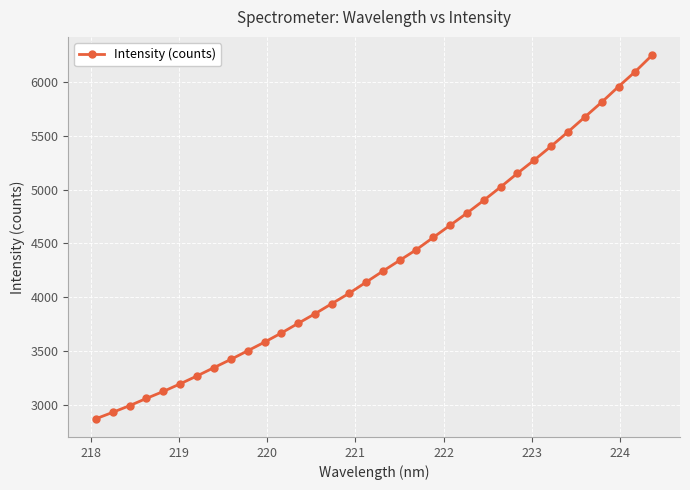

What is the average value?

4317.7